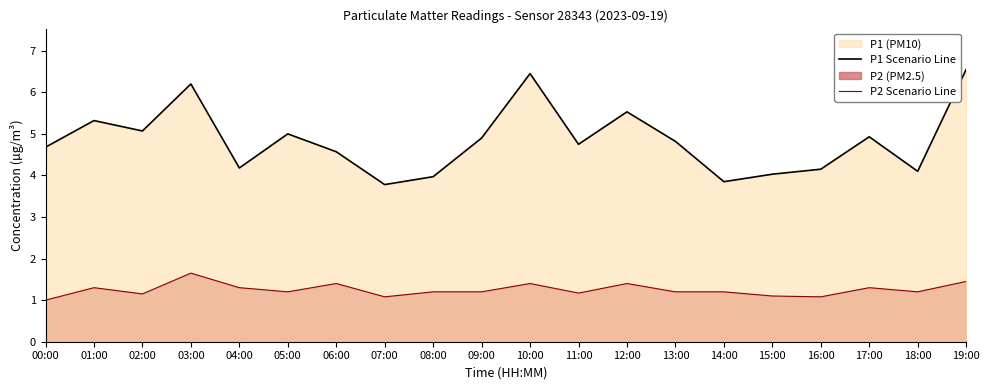

Where is the first local maximum for P1 Scenario Line?

01:00